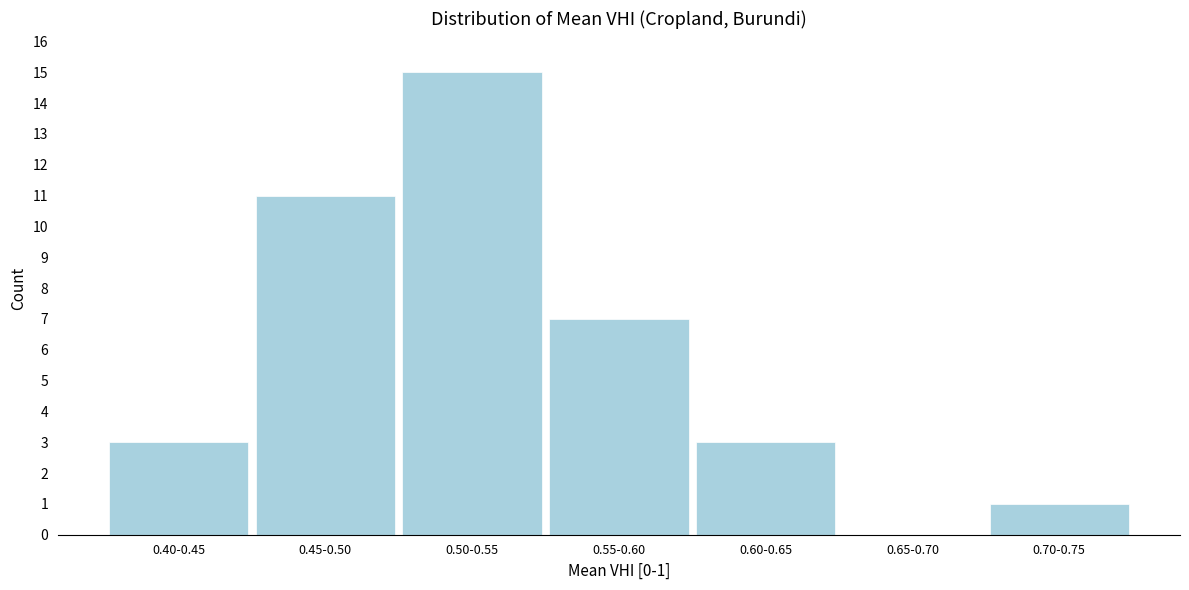

Reading left to right, transcribe all the data shown in this chart.

0.40-0.45=3	0.45-0.50=11	0.50-0.55=15	0.55-0.60=7	0.60-0.65=3	0.65-0.70=0	0.70-0.75=1